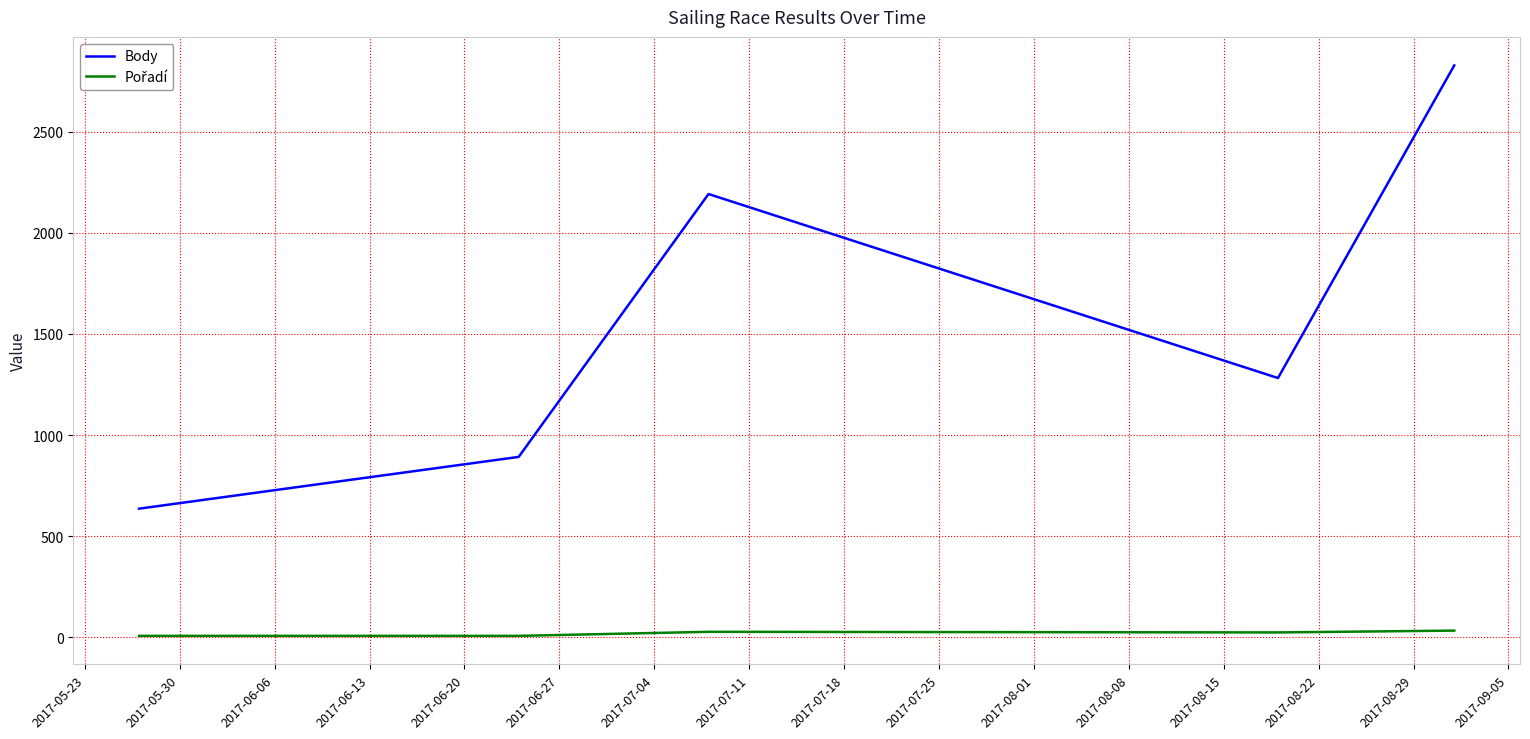

Which series has the largest range (max minus min)?

Body